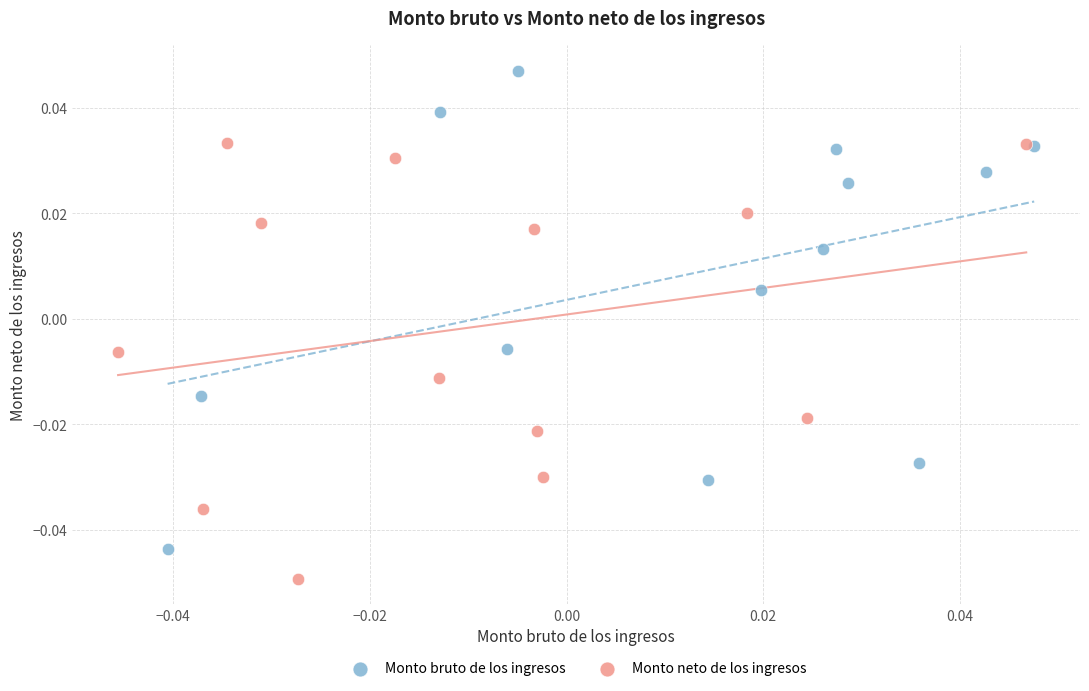

Which series has the widest spread of Y values?

Monto bruto de los ingresos